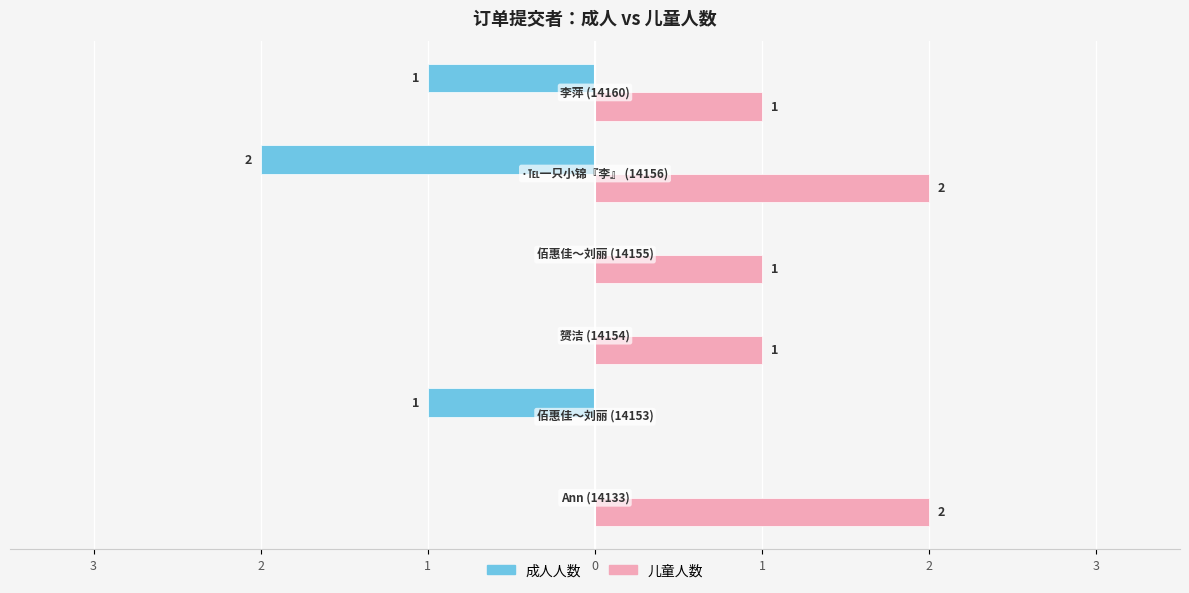

What are all the series names shown in the legend?

成人人数, 儿童人数